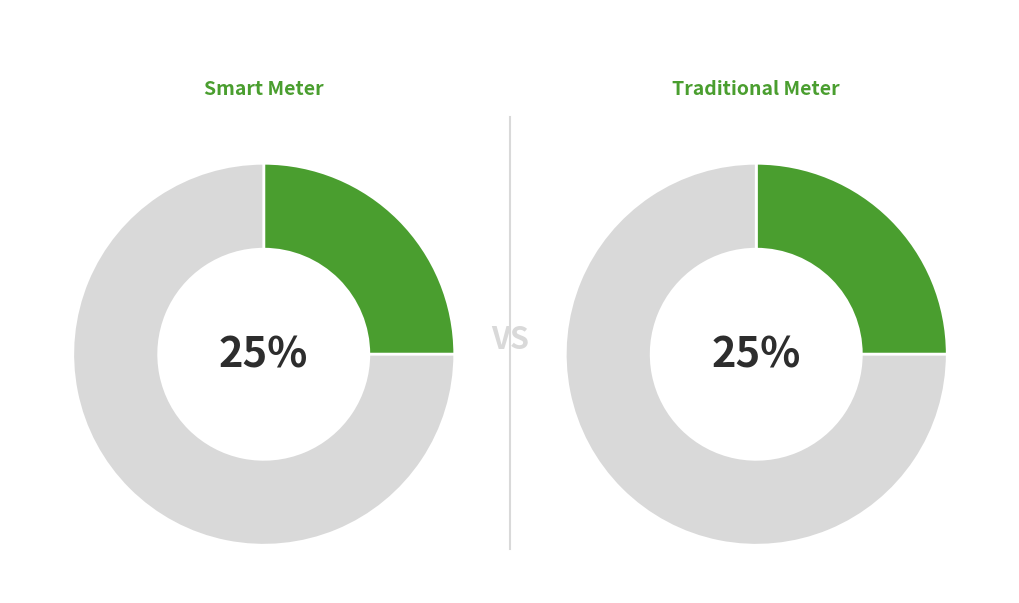

True or false: Smart Meter accounts for 34% of the total.

False